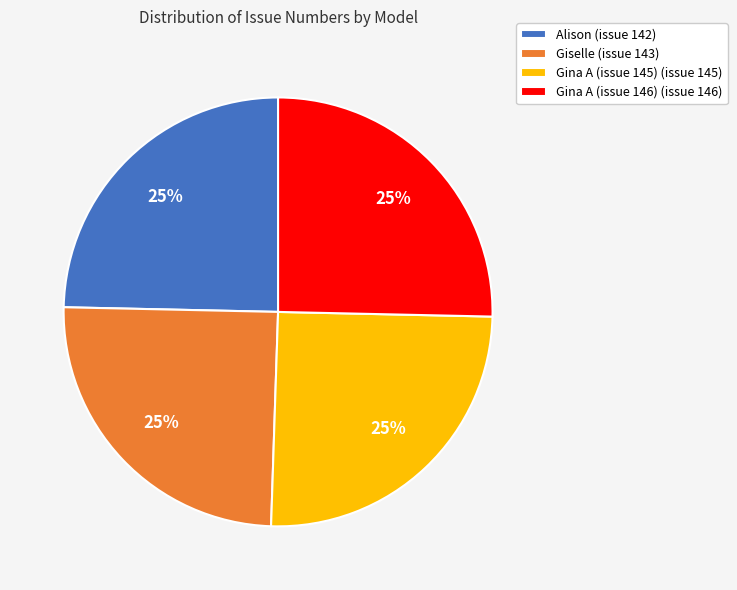

What is the ratio of the value at Giselle (issue 143) to the value at Alison (issue 142)?

1.0